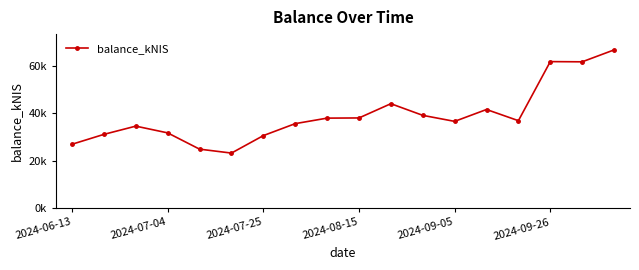

What is the difference between the maximum and minimum values?

43603.3